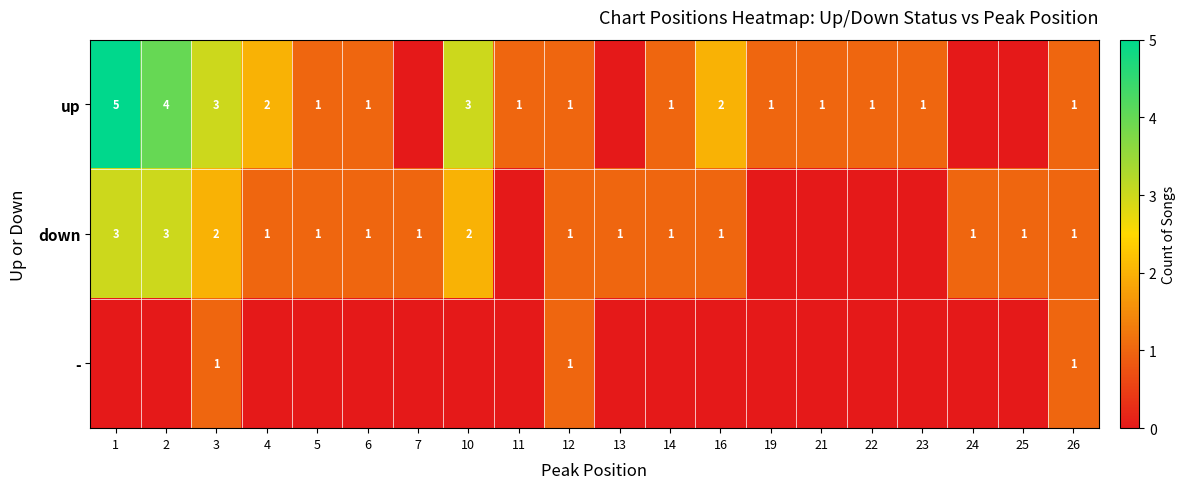

The value of down at 5 is 1. True or false?

True